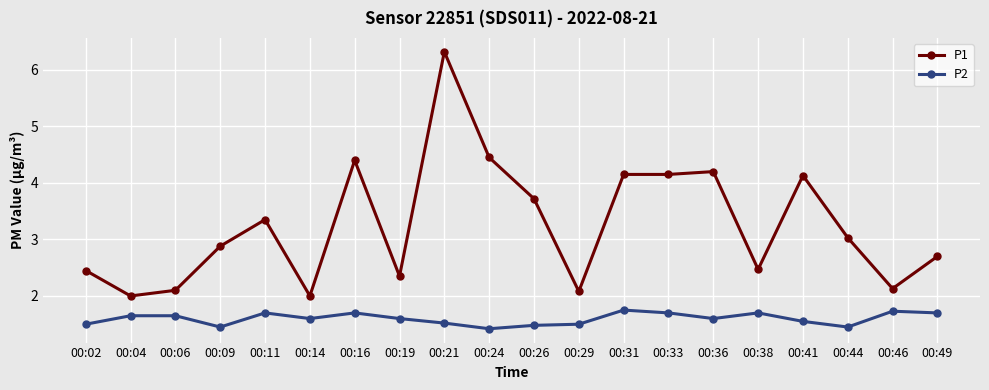

What is the maximum value shown in the chart?

6.3